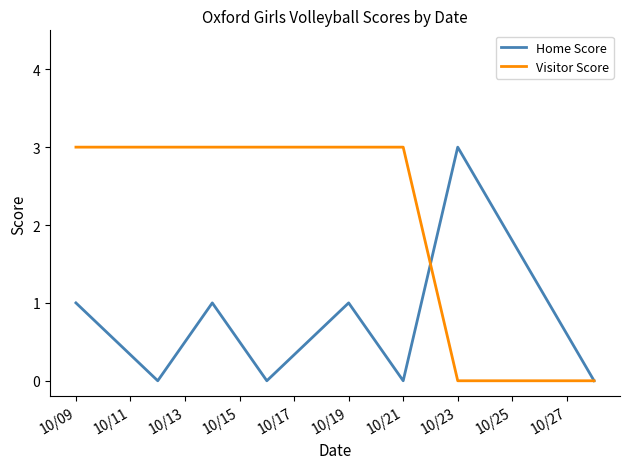

What is the highest value of the Home Score series?

3